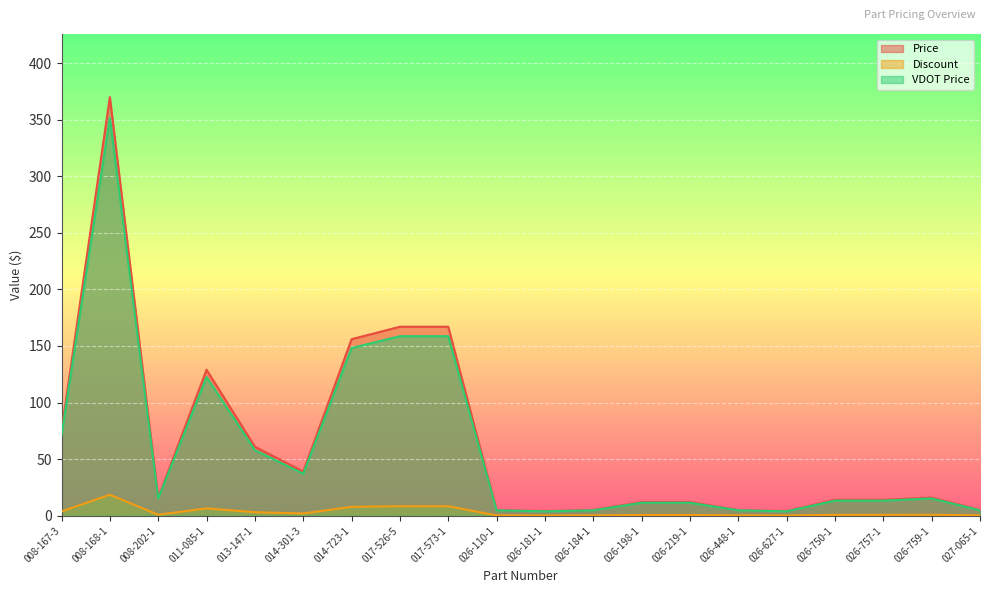

In Price, how many points are higher than both neighbors (excluding endpoints)?

3